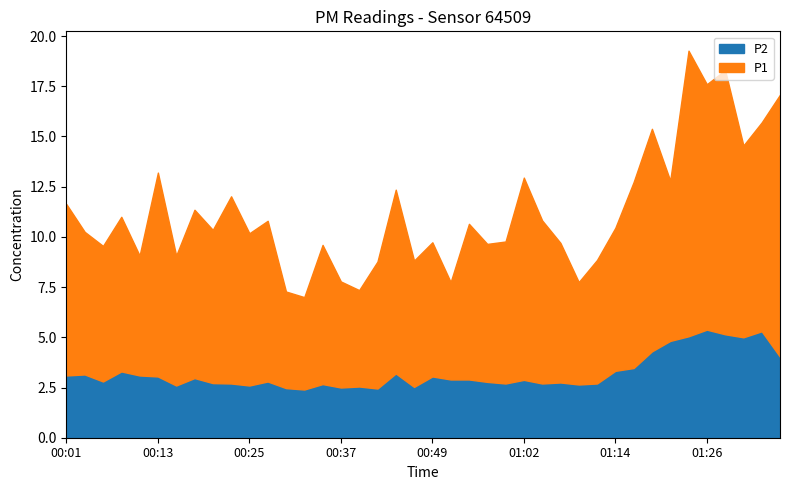

The value of P2 at 00:28 is 2.8. True or false?

True